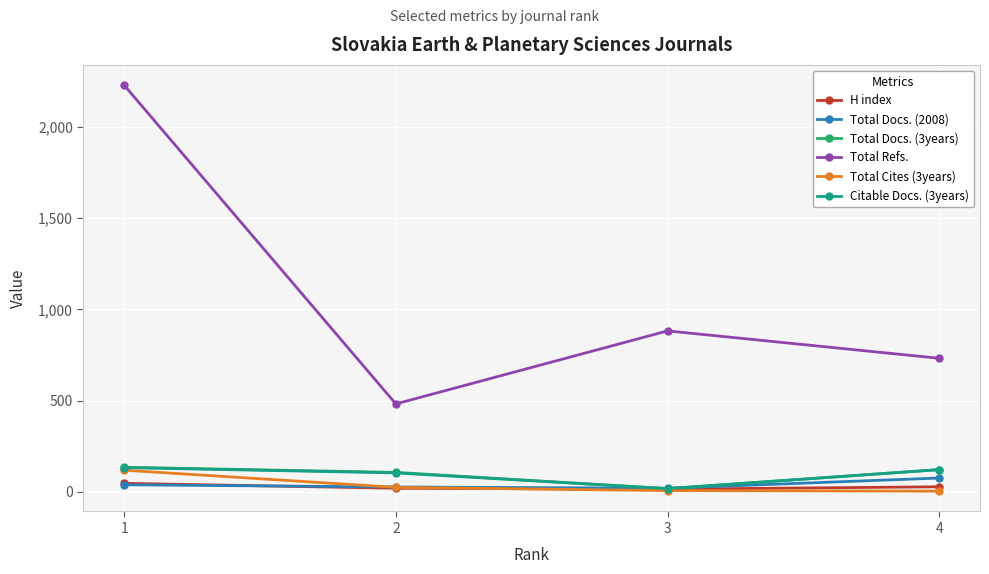

True or false: Total Refs. has more than 0 interior local peaks.

True